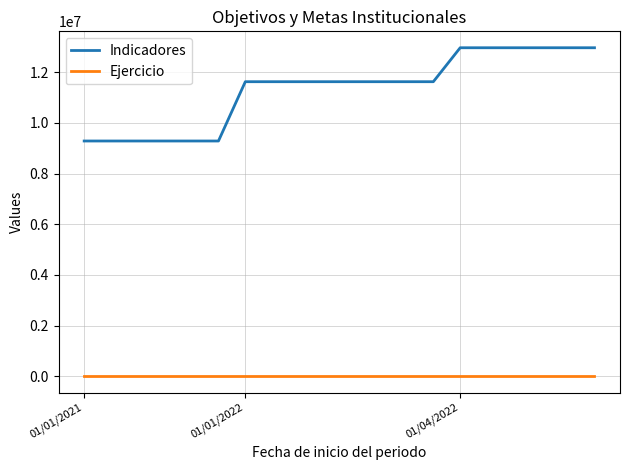

What is the sum of all Ejercicio values?

40434